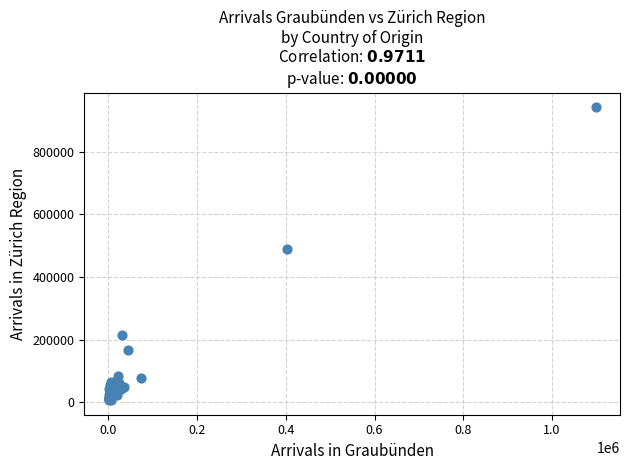

What Y value in the scatter plot is closest to 474804?

489401